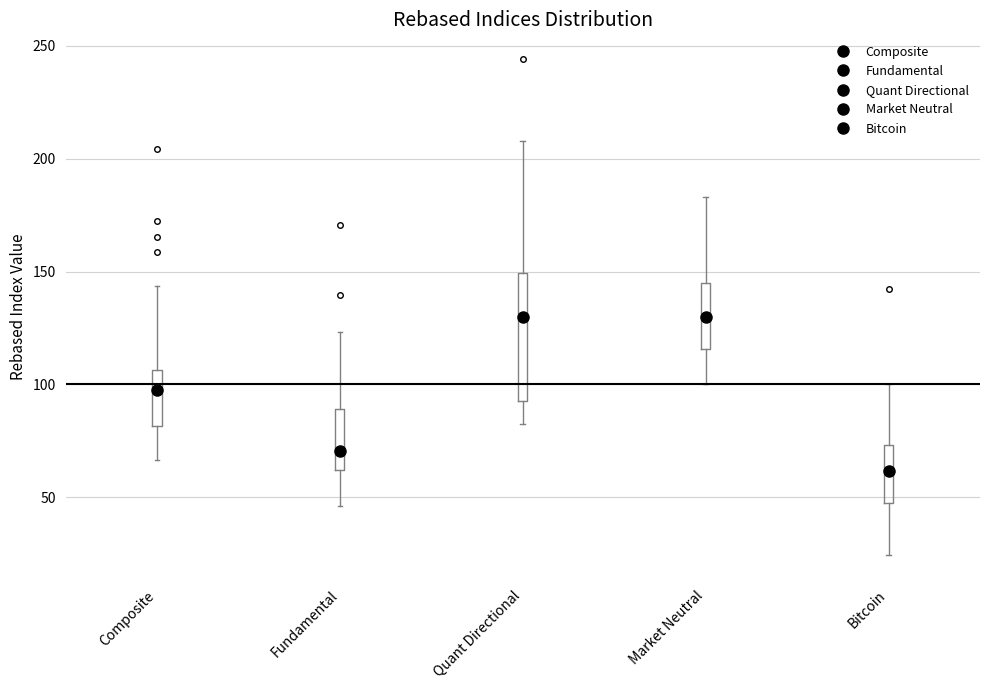

Reading left to right, transcribe this box plot: for each box, give where its median line is, the range the box spans, and where its two whiskers end, as read against the y-axis. The values are not printed on the chart, so give them approximately, as read against the axis.

Composite: median 95, box 80 to 105, whiskers 65 to 145
Fundamental: median 70, box 60 to 90, whiskers 45 to 125
Quant Directional: median 130, box 95 to 150, whiskers 80 to 210
Market Neutral: median 130, box 115 to 145, whiskers 100 to 185
Bitcoin: median 60, box 45 to 75, whiskers 25 to 100